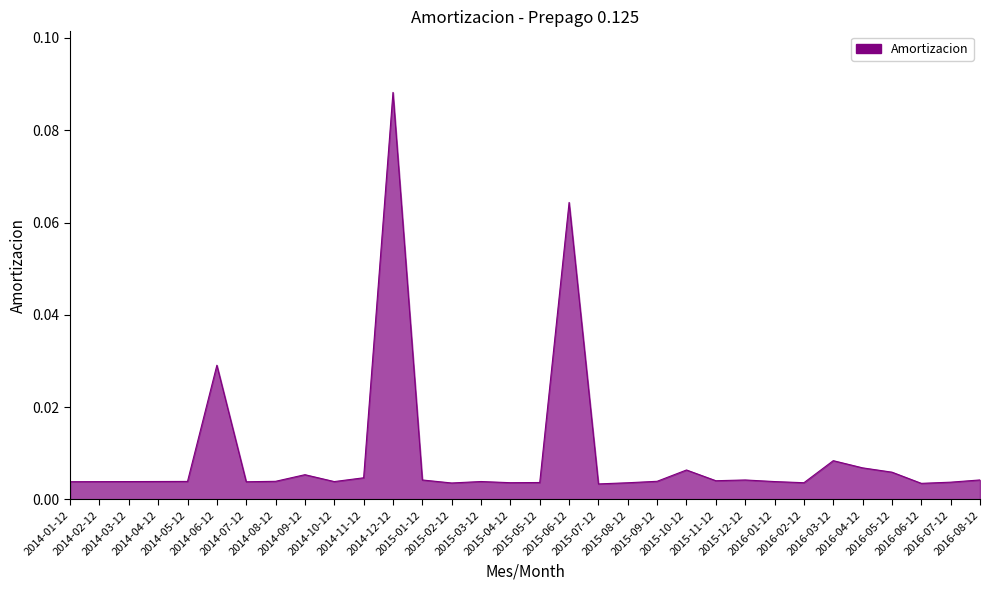

Is this an area chart (filled region under the line)?

Yes